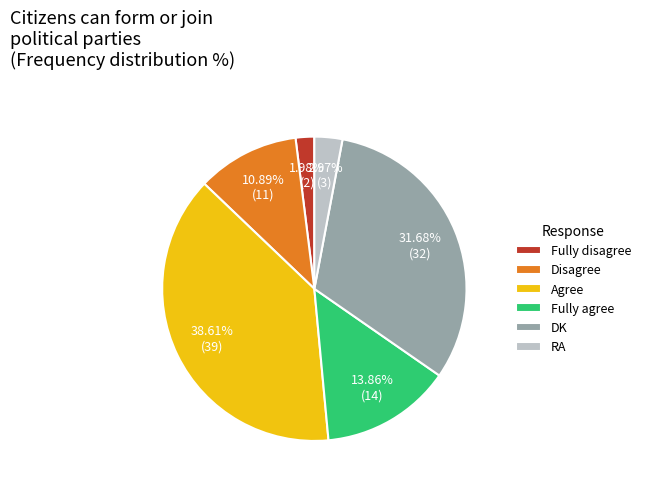

Does Fully disagree represent more than half of the total?

No